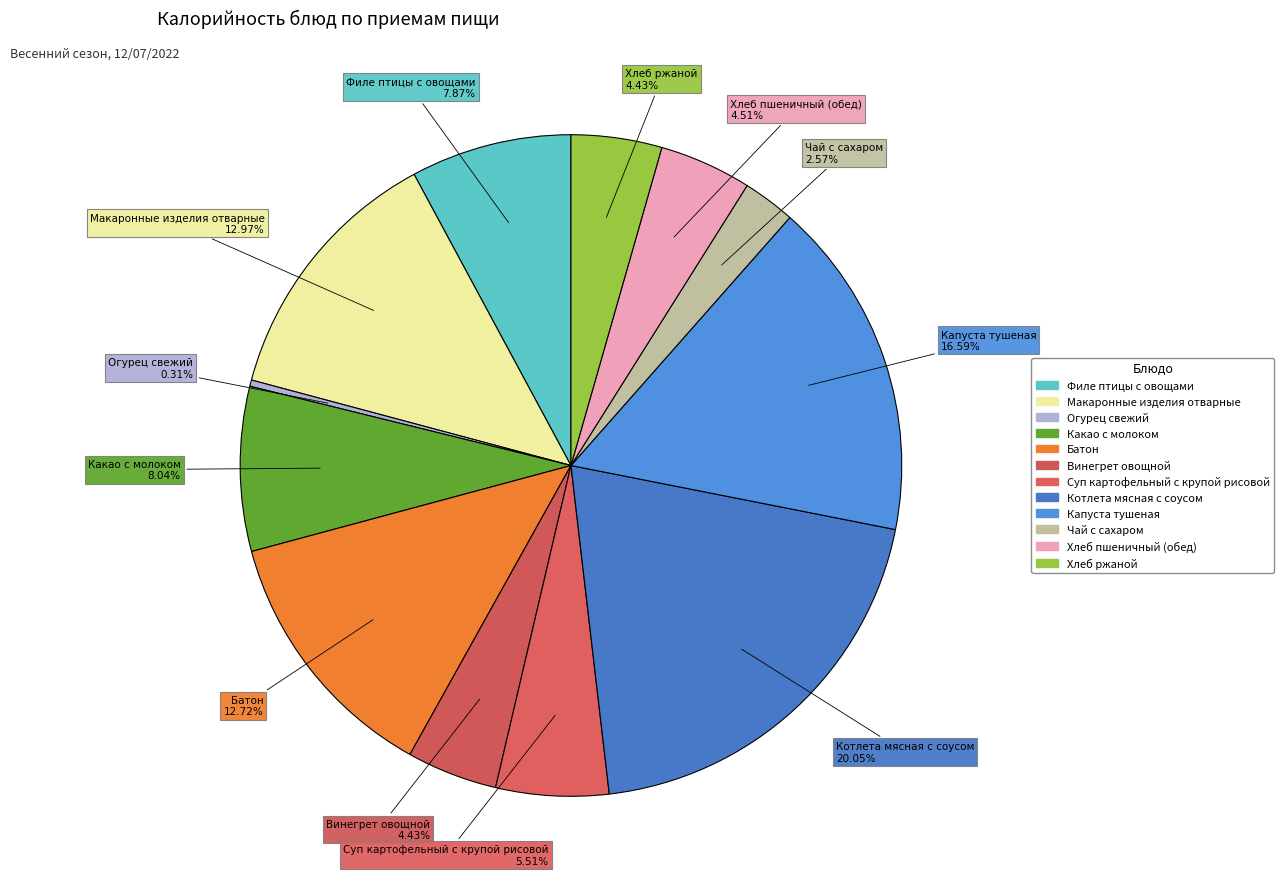

Rank the categories by value from highest to lowest.

Котлета мясная с соусом, Капуста тушеная, Макаронные изделия отварные, Батон, Какао с молоком, Филе птицы с овощами, Суп картофельный с крупой рисовой, Хлеб пшеничный (обед), Хлеб ржаной, Винегрет овощной, Чай с сахаром, Огурец свежий